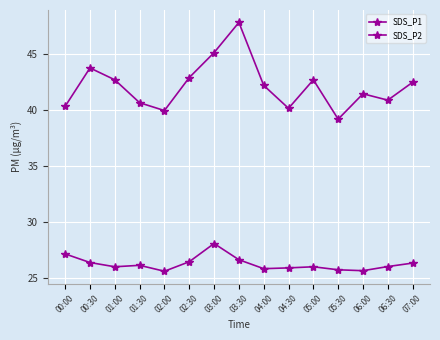

Rank the series by their maximum value, from lowest to highest.

SDS_P2, SDS_P1